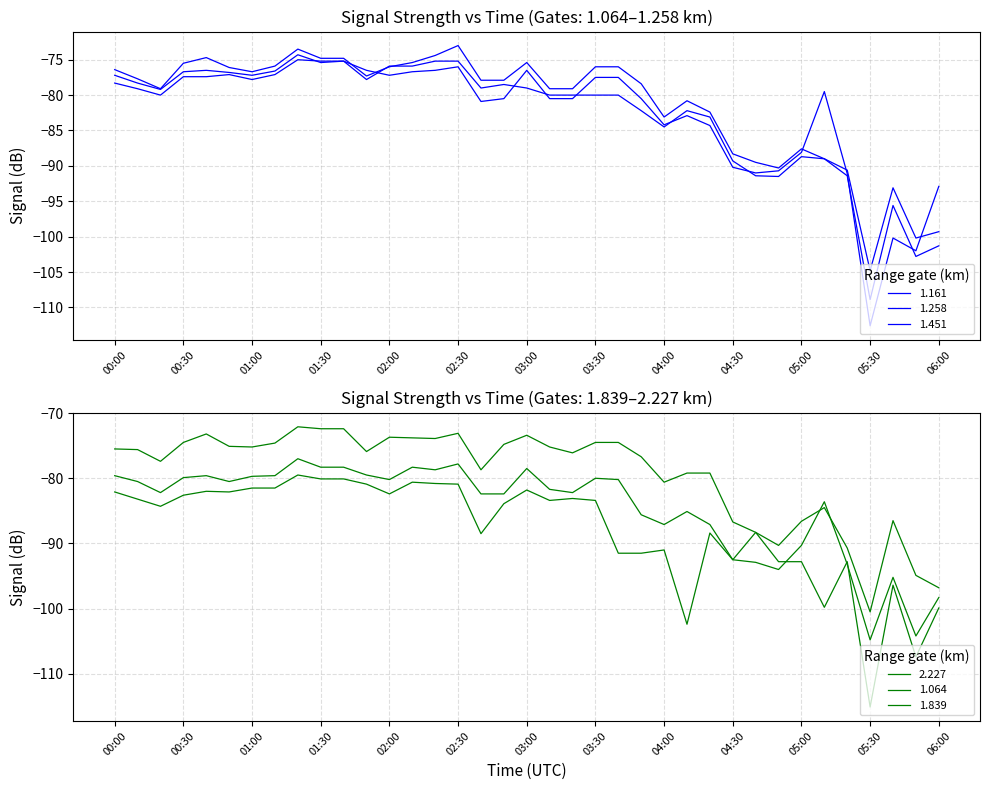

Where do 1.839 and 1.258 first cross each other?

05:00 and 05:10